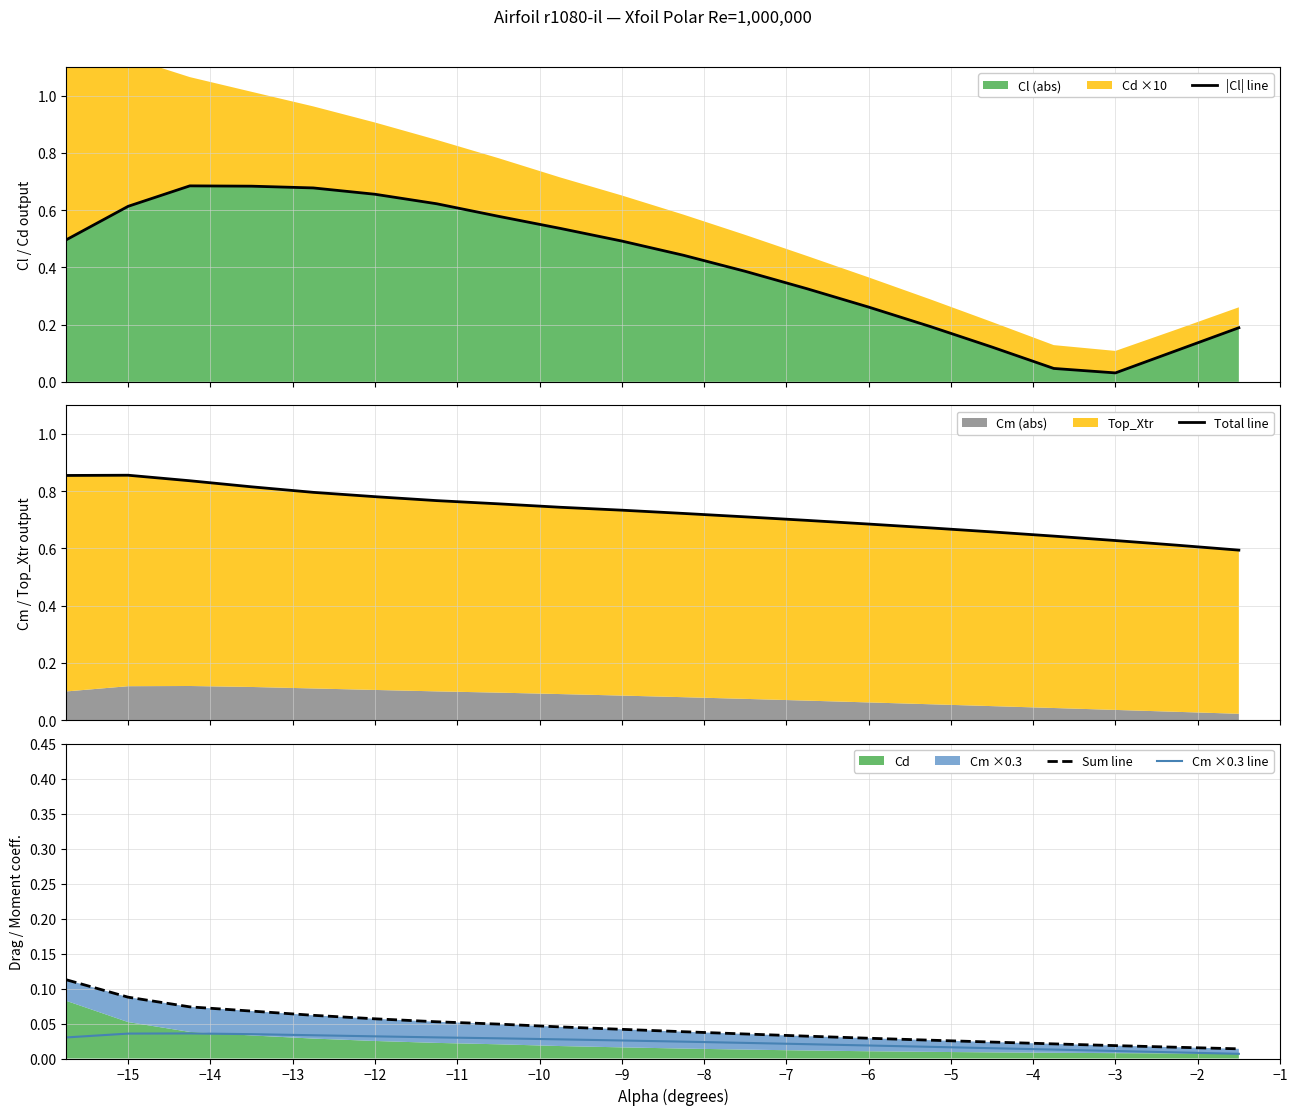

How many lines are shown in the chart?

4